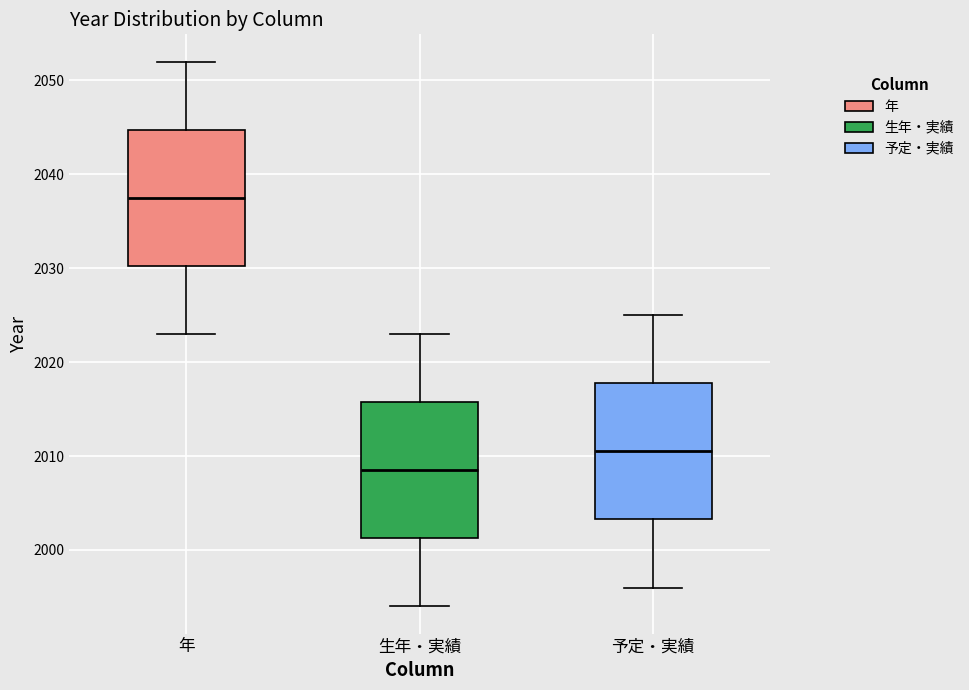

Which box has the lowest median line?

生年・実績